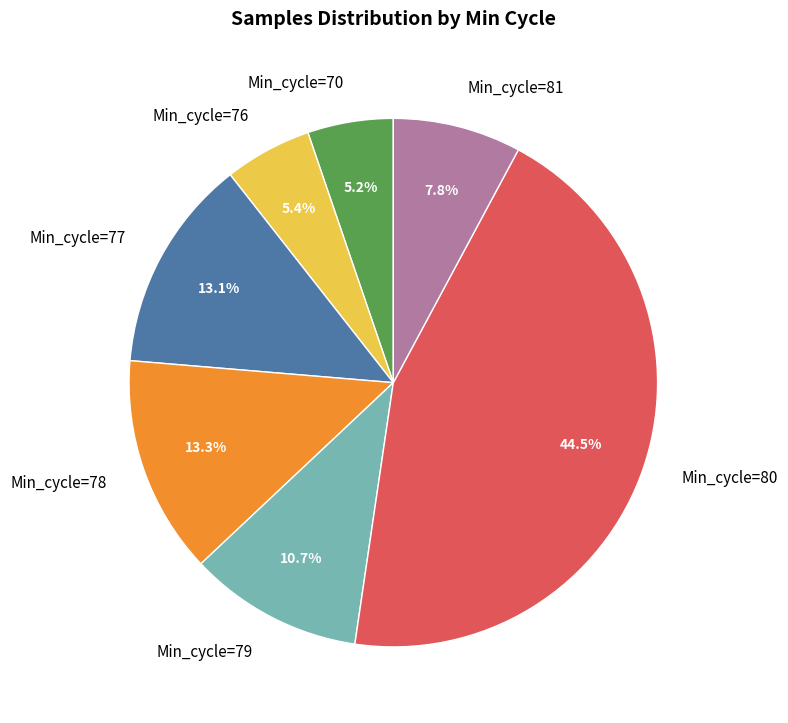

Is there any slice that represents more than half of the pie?

No